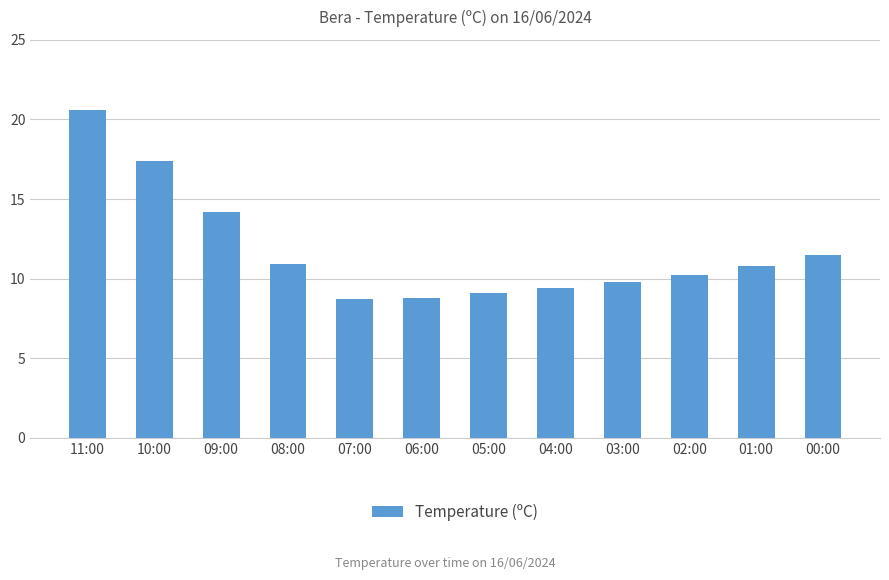

Are the bars horizontal?

No